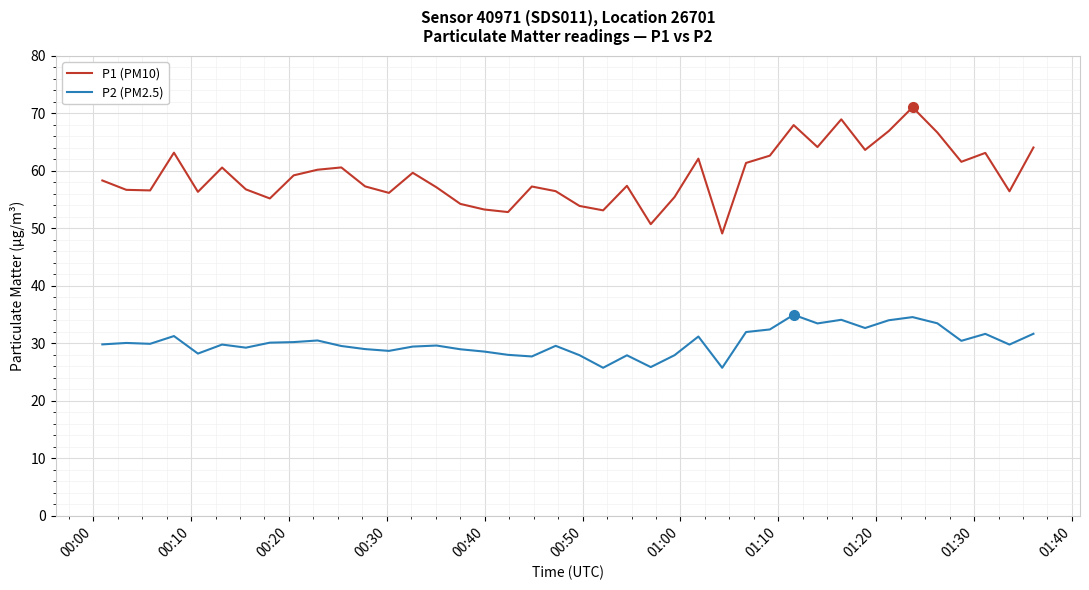

Rank the series by their maximum value, from highest to lowest.

P1 (PM10), P2 (PM2.5)